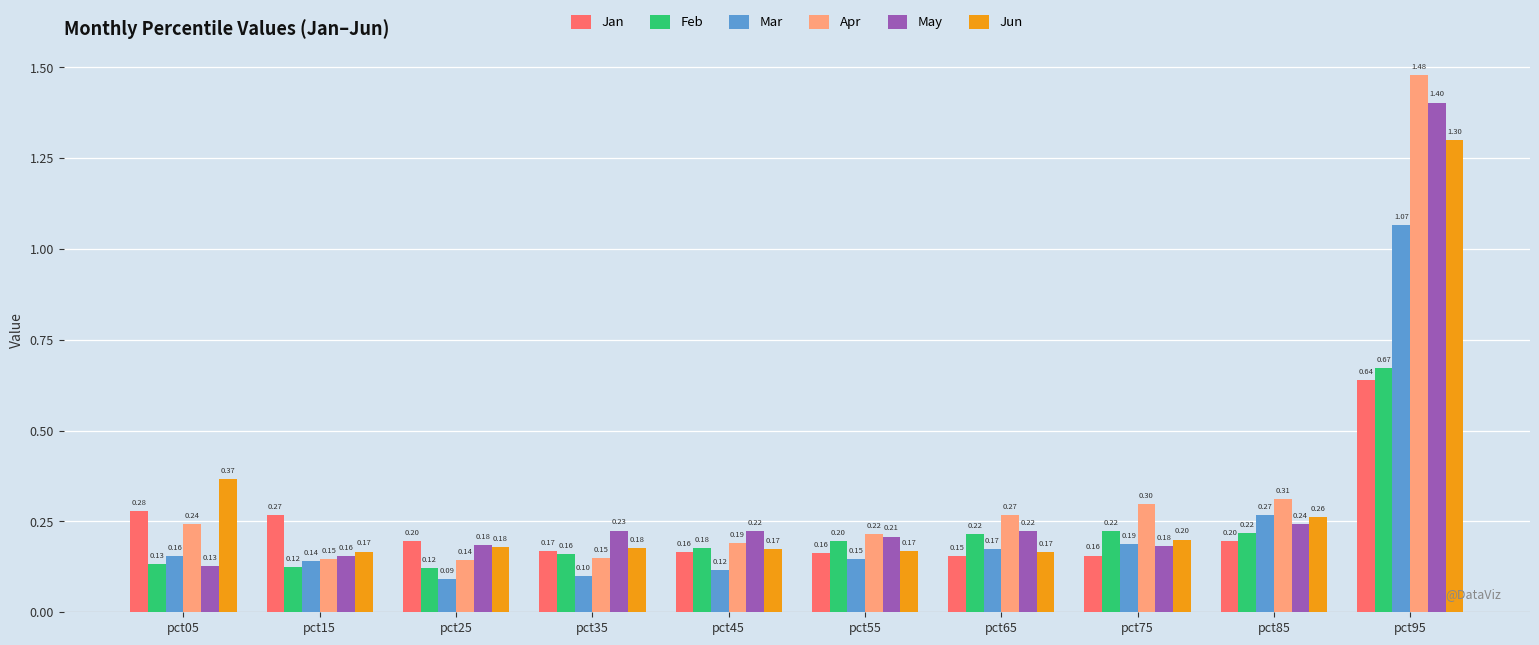

The value of May at pct85 is 0.2. True or false?

True